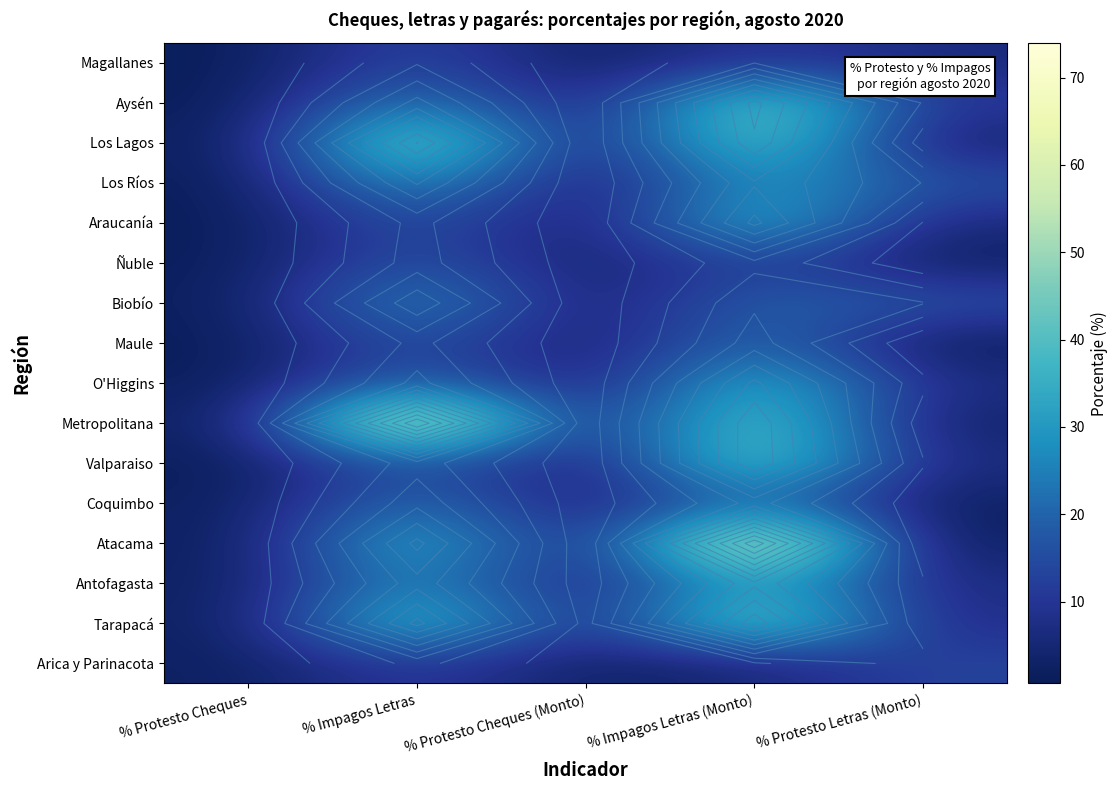

Between % Impagos Letras and % Protesto Cheques, which is larger?

% Impagos Letras